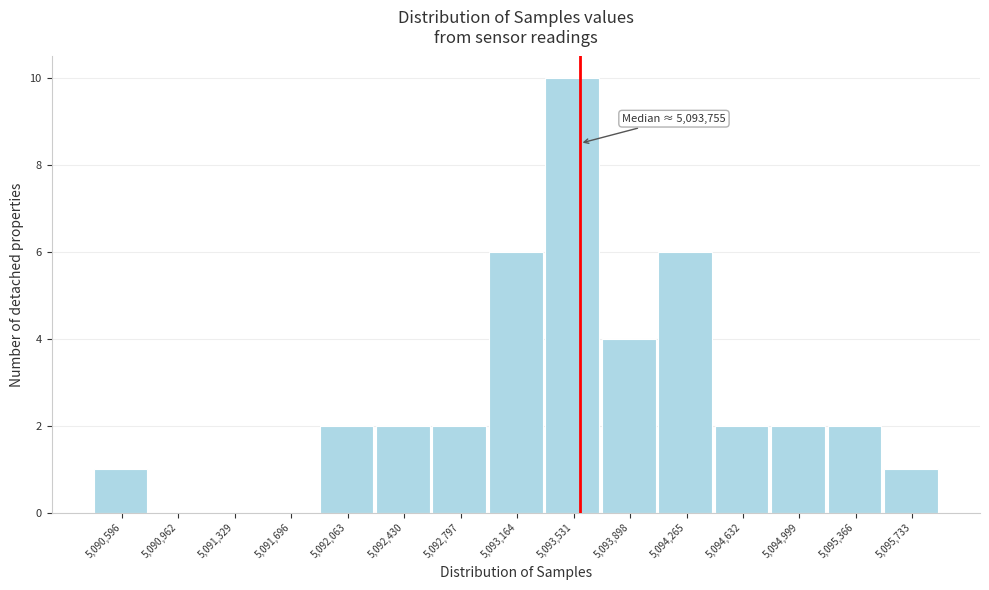

Reading left to right, extract all data points from this chart.

5,090,596=1	5,090,962=0	5,091,329=0	5,091,696=0	5,092,063=2	5,092,430=2	5,092,797=2	5,093,164=6	5,093,531=10	5,093,898=4	5,094,265=6	5,094,632=2	5,094,999=2	5,095,366=2	5,095,733=1